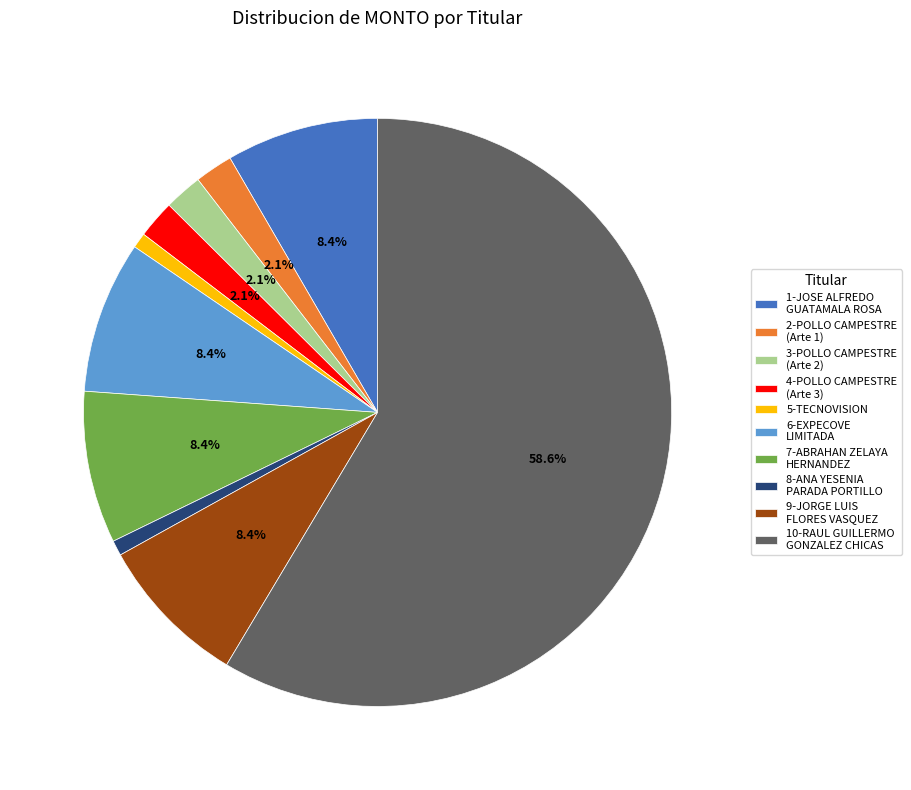

What is the largest slice in the pie chart?

10-RAUL GUILLERMO GONZALEZ CHICAS